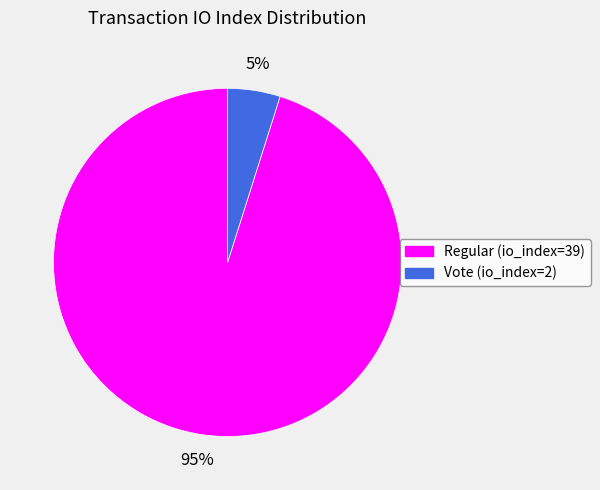

To the nearest percent, what is the average slice percentage?

50%